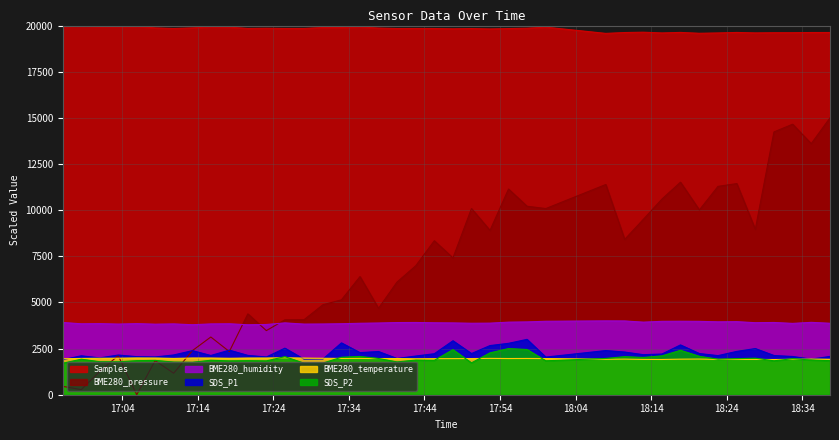

Where is SDS_P1 nearest to the value 2449?

2022/03/20 17:18:12